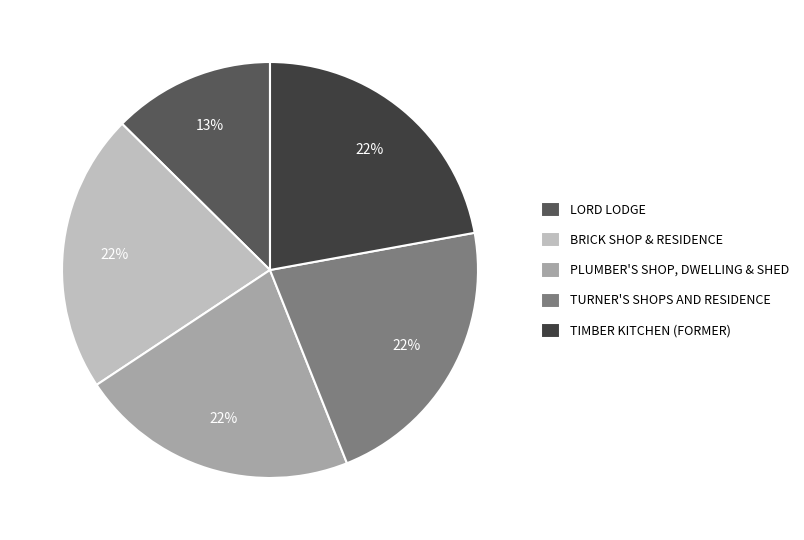

What is the ratio of the value at LORD LODGE to the value at PLUMBER'S SHOP, DWELLING & SHED?

0.6